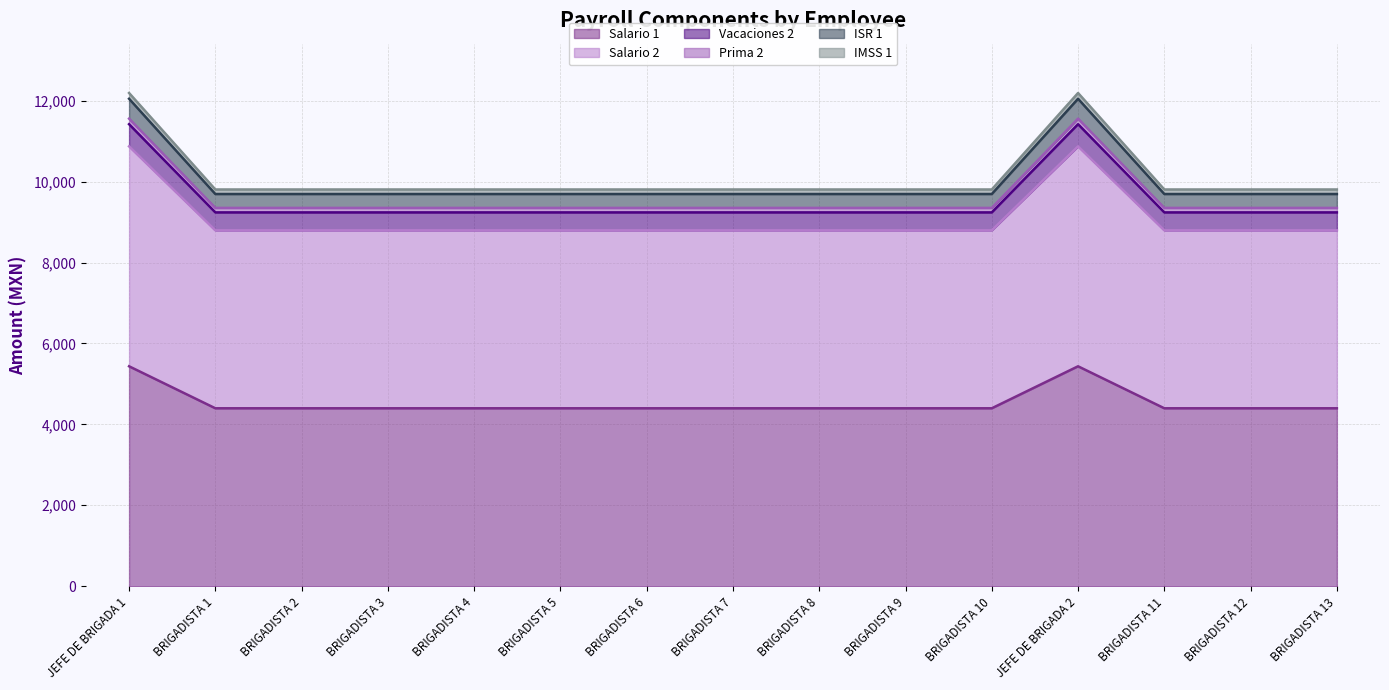

What is the minimum value for Salario 1?

4397.6